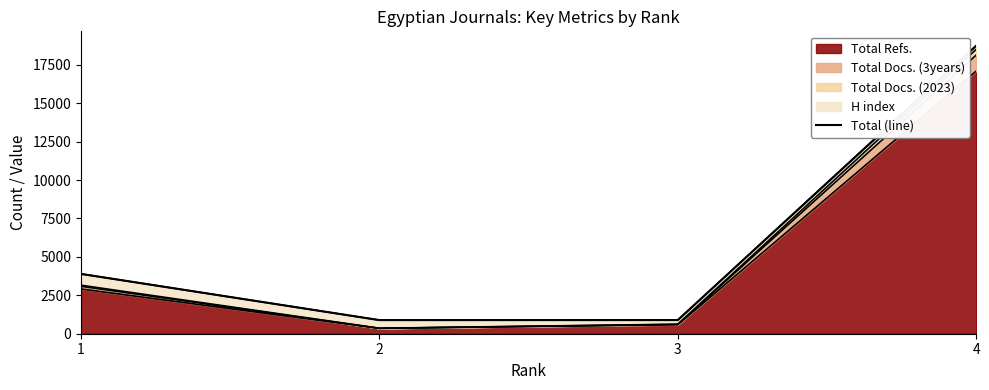

List the labels in order of value, smallest first.

2, 3, 1, 4